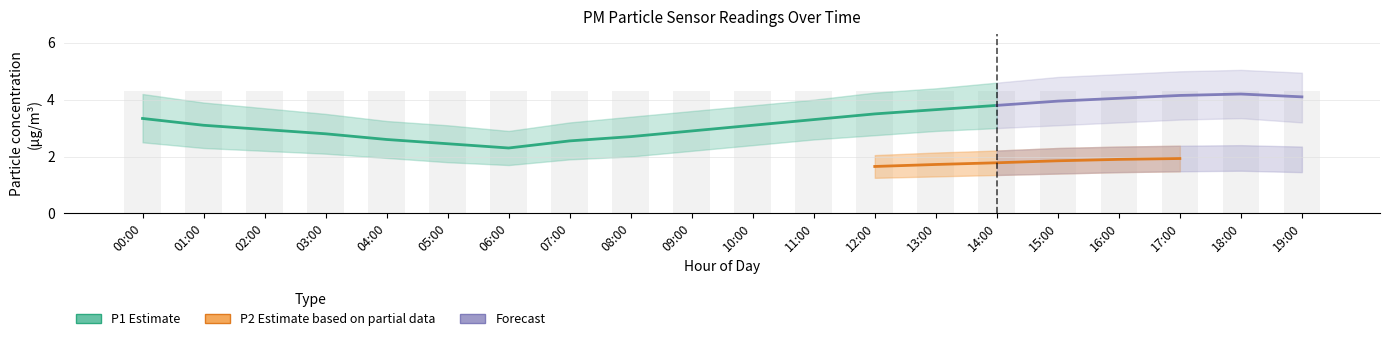

What is the value of the P1_hi bar at the 6th from the left?

3.1